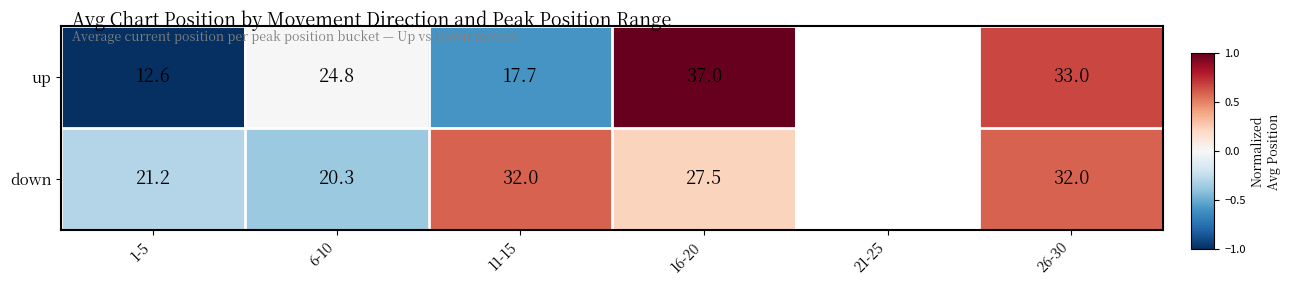

True or false: down has a value of -0.6 at 6-10.

False